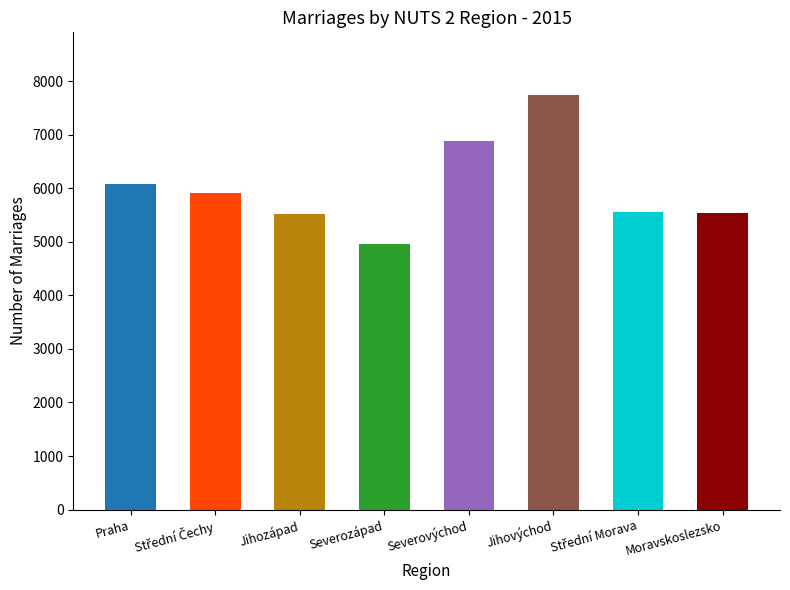

What position from the left is Moravskoslezsko?

8